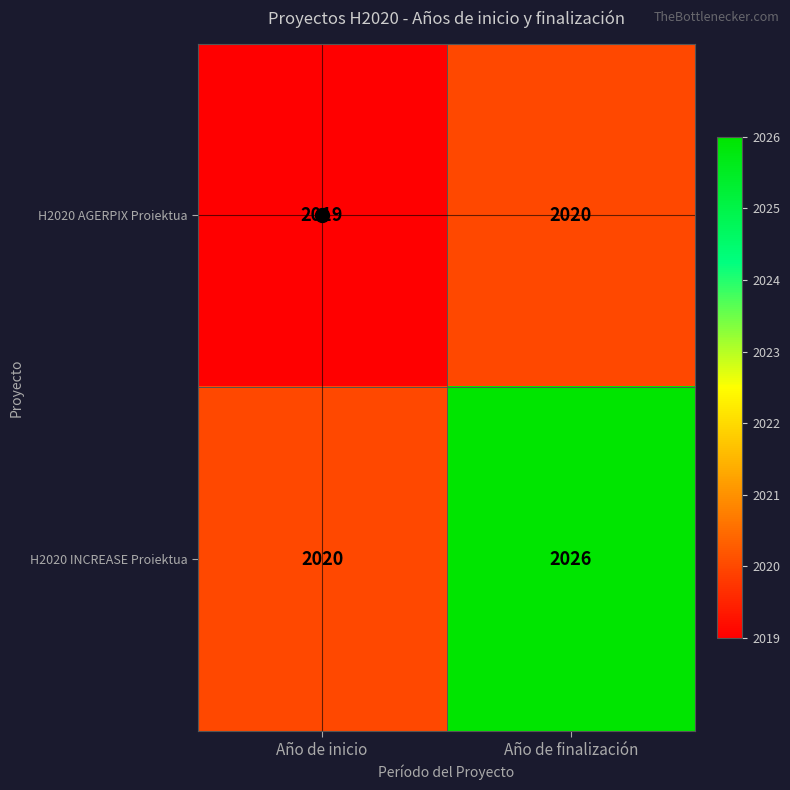

What is the sum of the H2020 AGERPIX Proiektua values at Año de finalización and Año de inicio?

4039